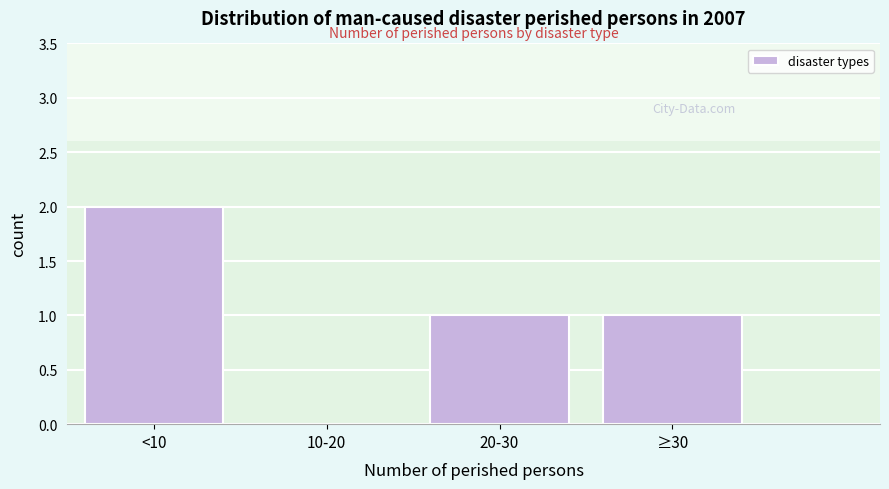

Reading left to right, list all the values displayed in this chart.

<10=2	10-20=0	20-30=1	≥30=1